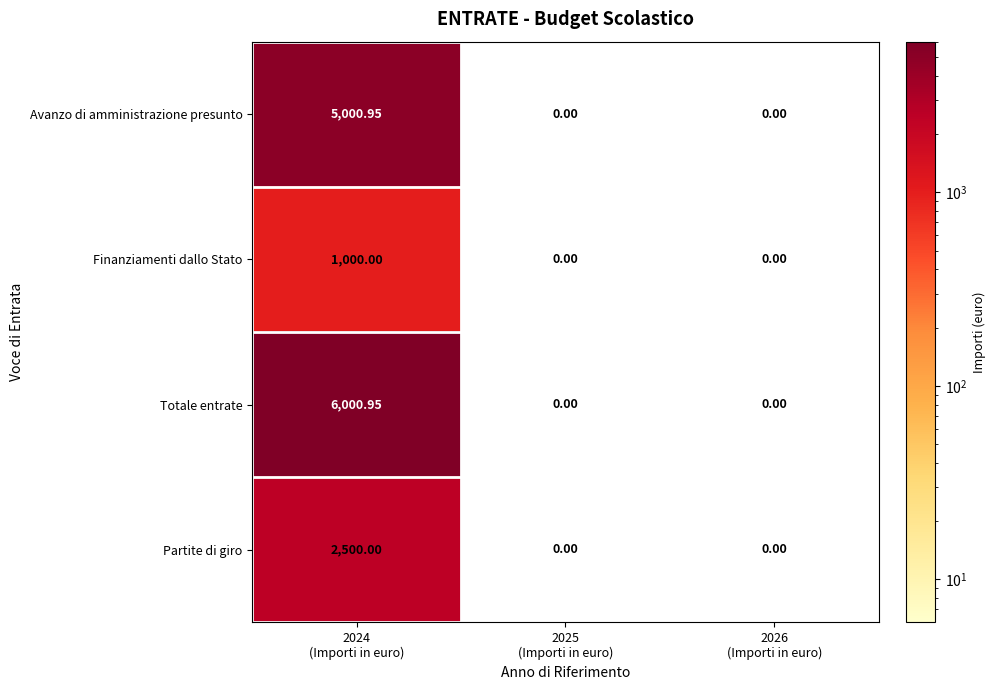

Which series has the largest total across all categories?

Totale entrate